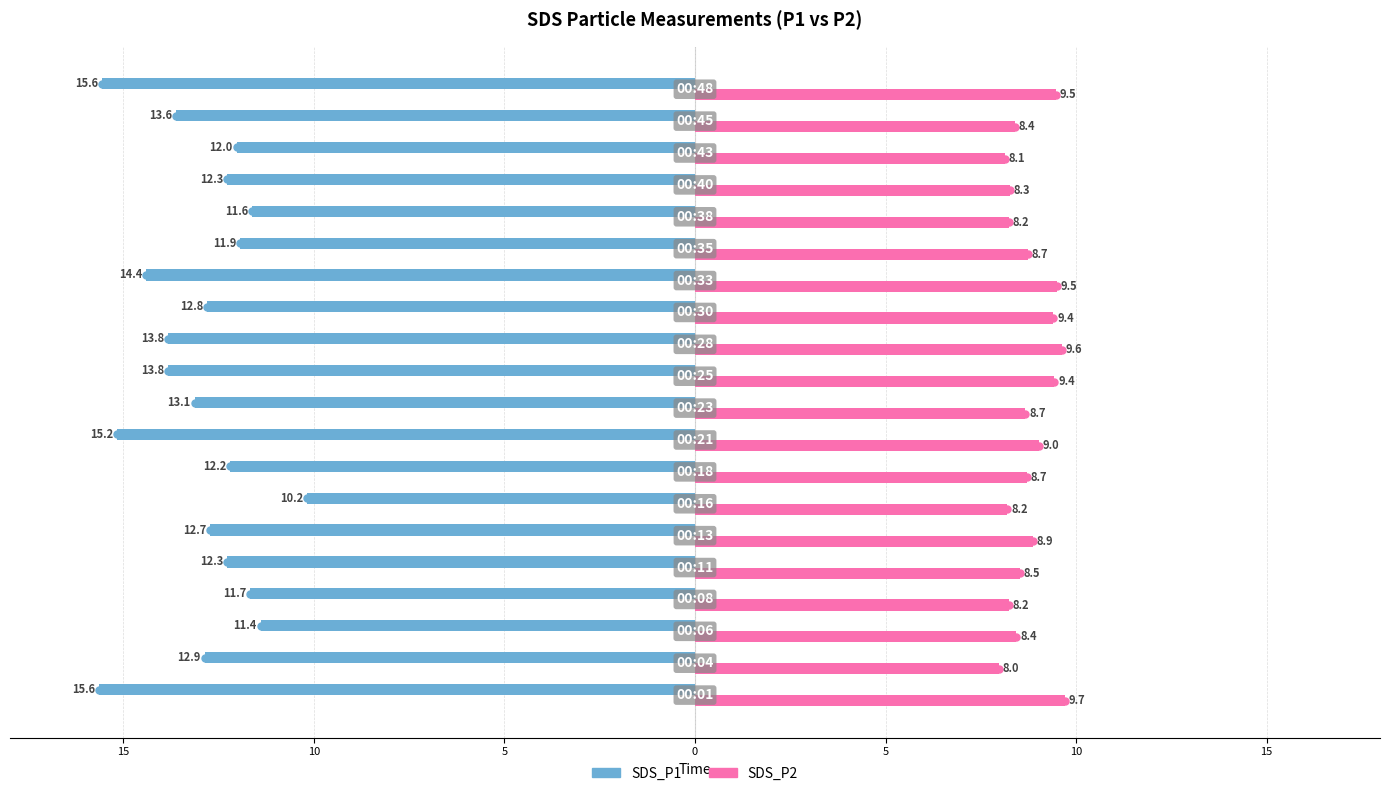

Which series has the largest range (max minus min)?

SDS_P1